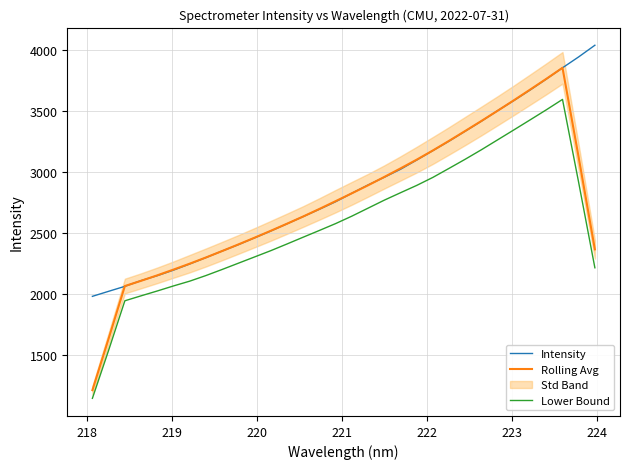

What is the value of the Intensity point at the 27th from the left?

3583.5